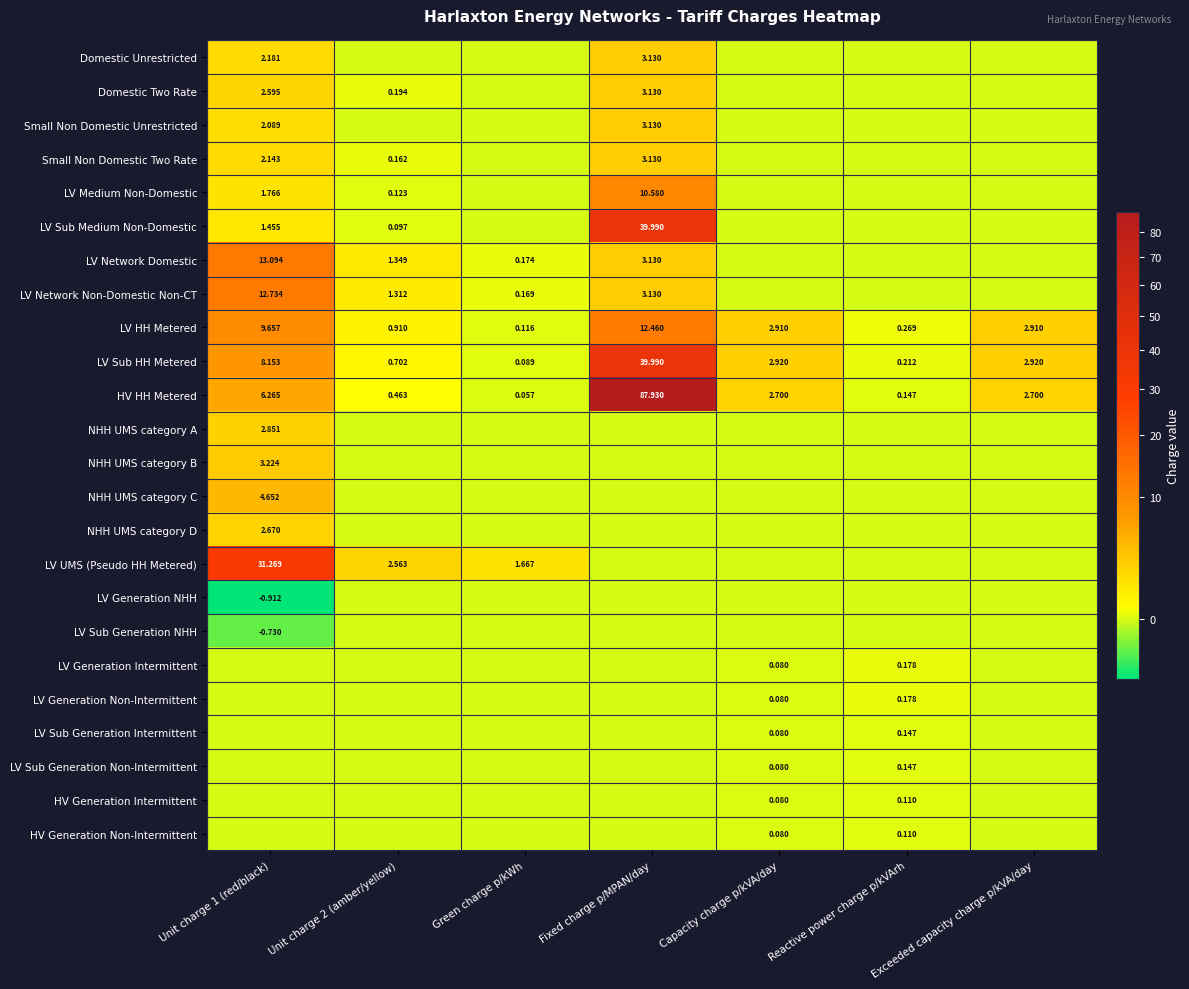

Is the value of Small Non Domestic Unrestricted at Unit charge 1 (red/black) greater than the value of HV HH Metered at Unit charge 1 (red/black)?

No